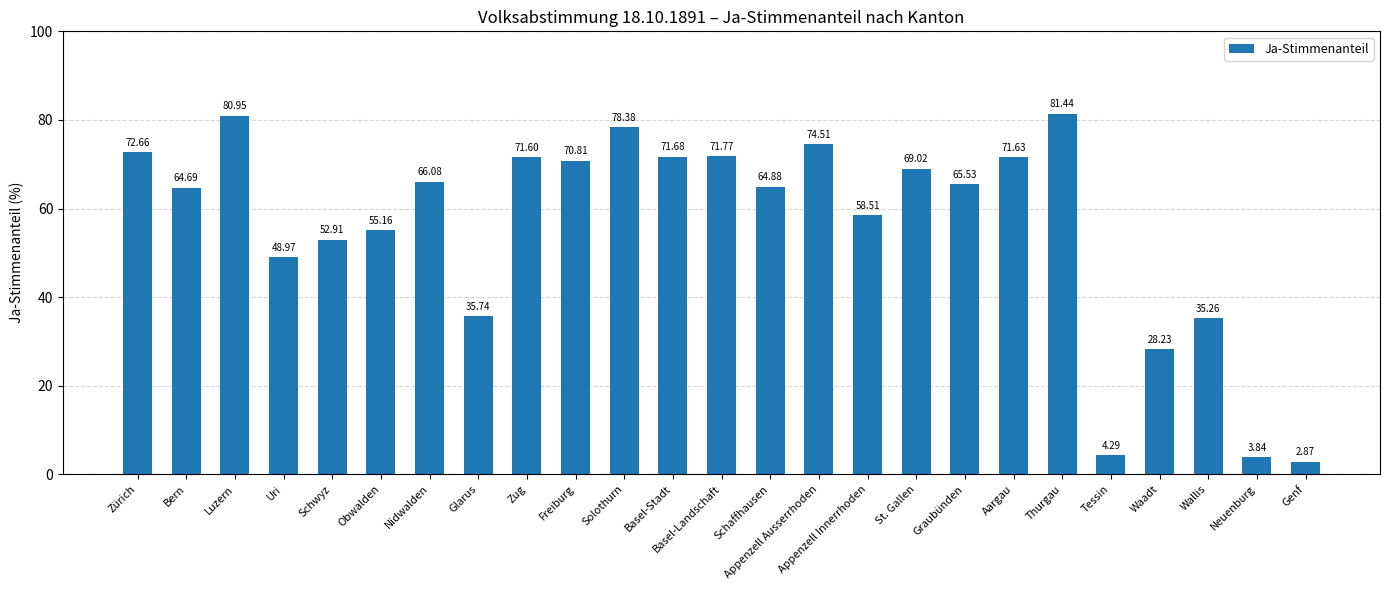

At which category does the chart reach its minimum across all series?

Genf